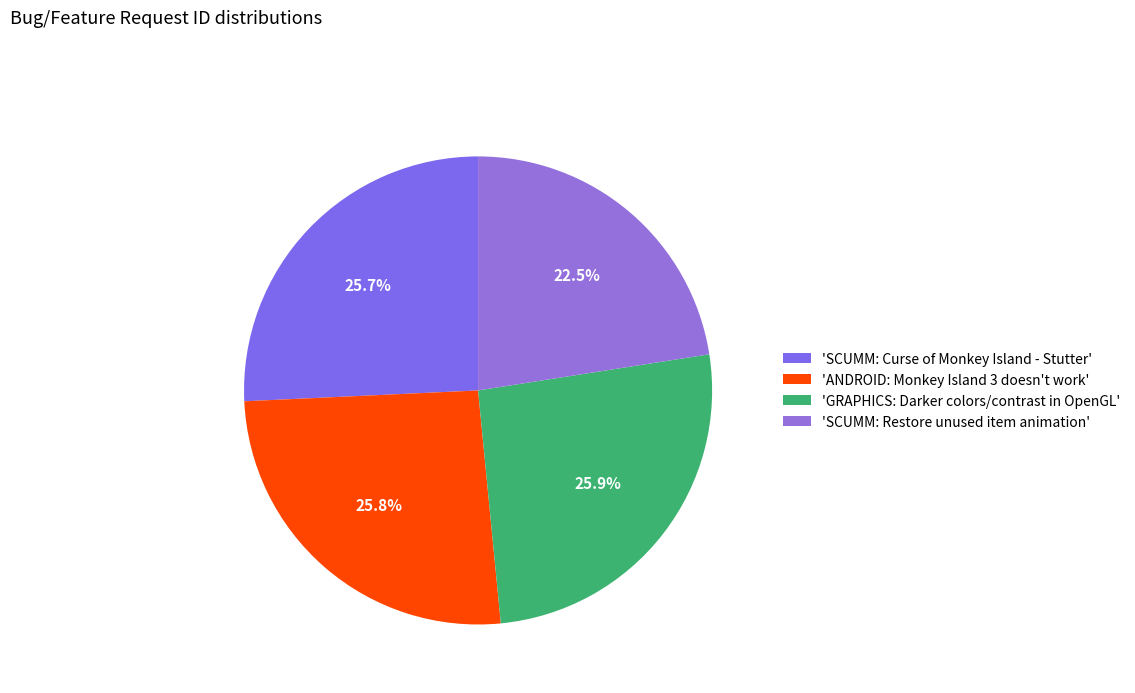

How many segments does this pie chart have?

4